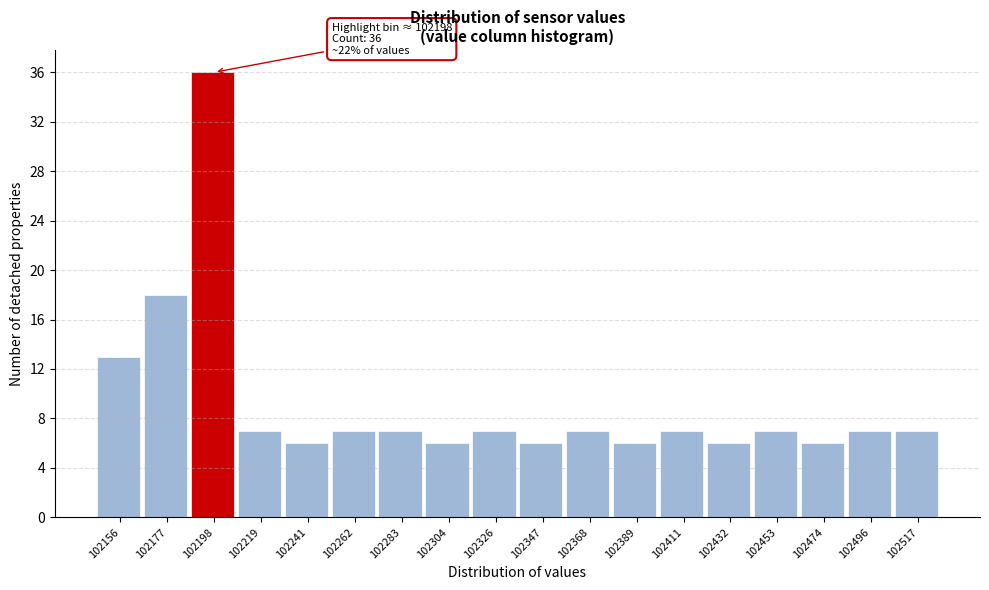

Reading left to right, what are all the values shown in this chart?

13	18	36	7	6	7	7	6	7	6	7	6	7	6	7	6	7	7